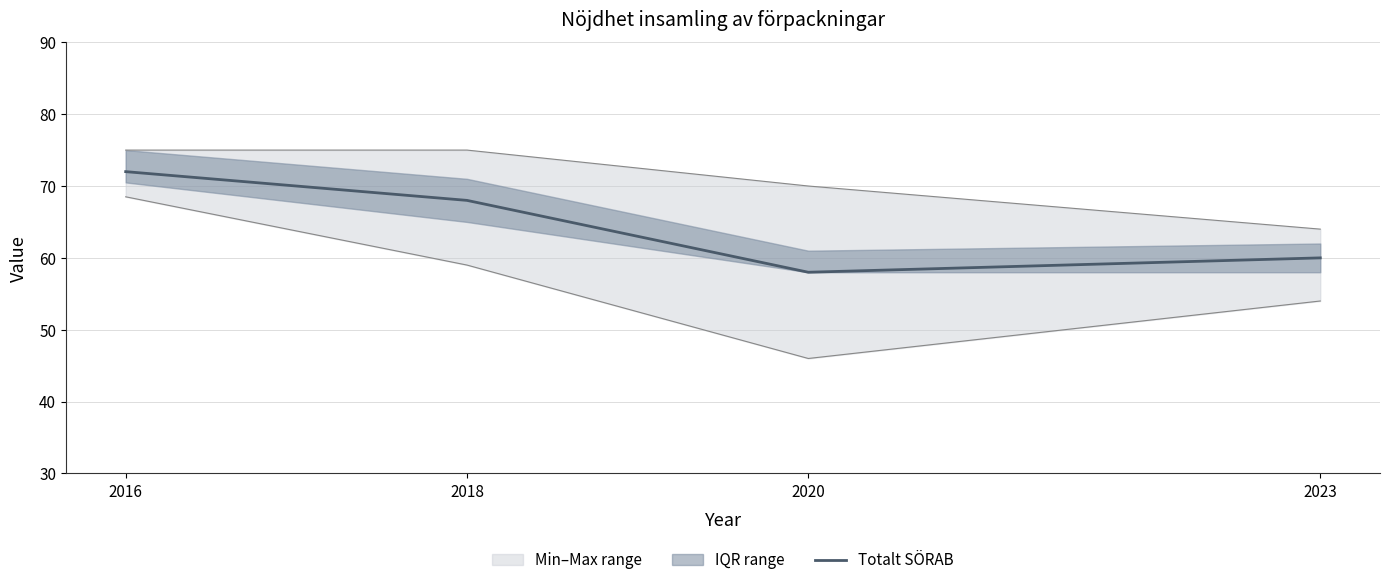

What is the smallest value displayed?

58